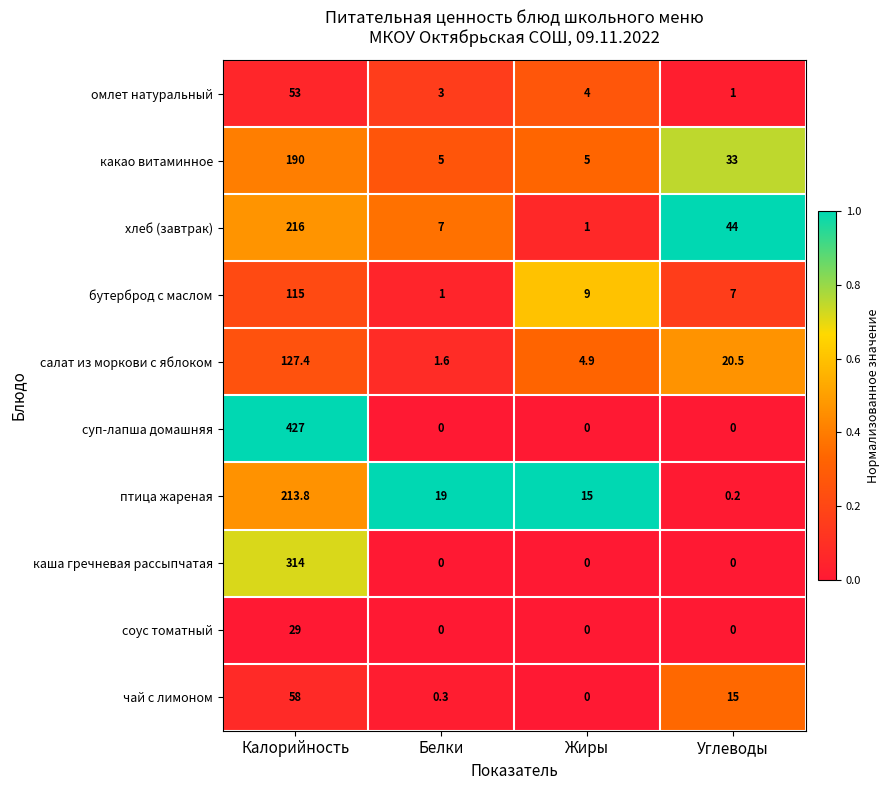

How many соус томатный values are between 0 and 29?

4